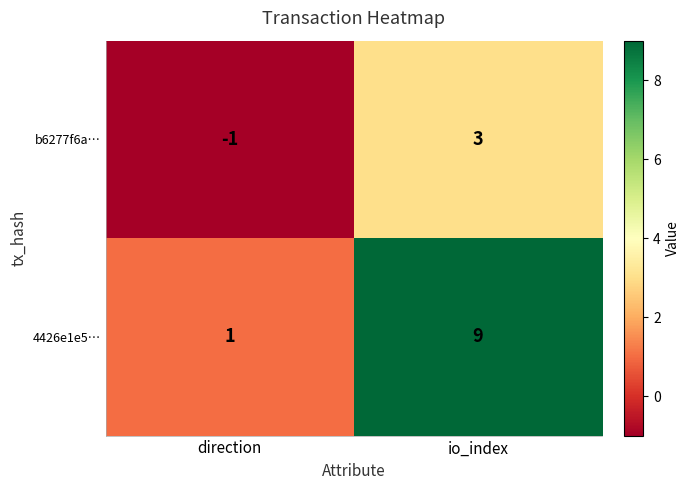

List the labels in order of b6277f6a… value, smallest first.

direction, io_index